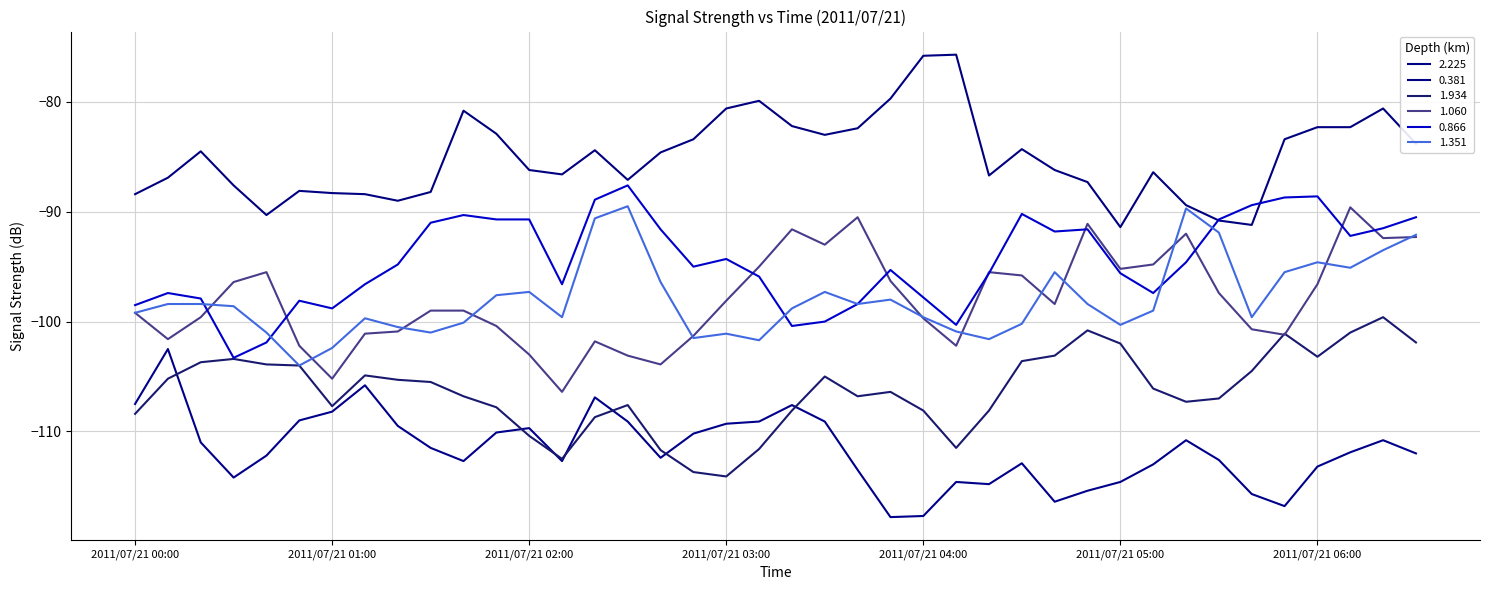

Does the chart have visible grid lines?

Yes